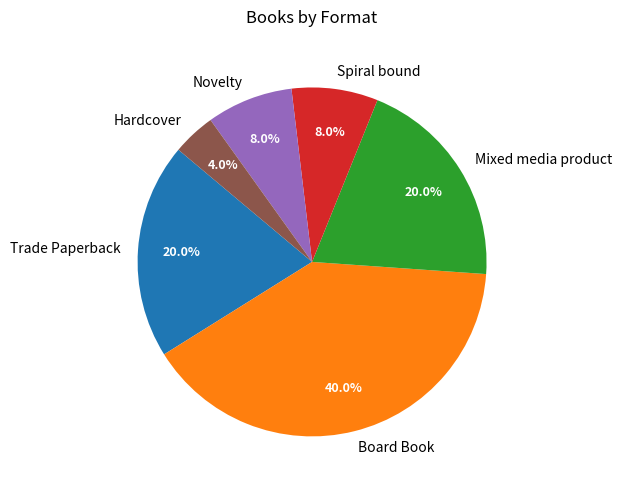

Is the sum of Board Book and Mixed media product greater than half?

Yes